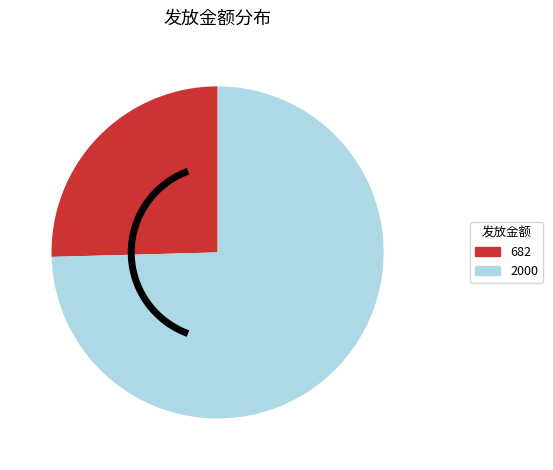

How many slices are in this pie chart?

2